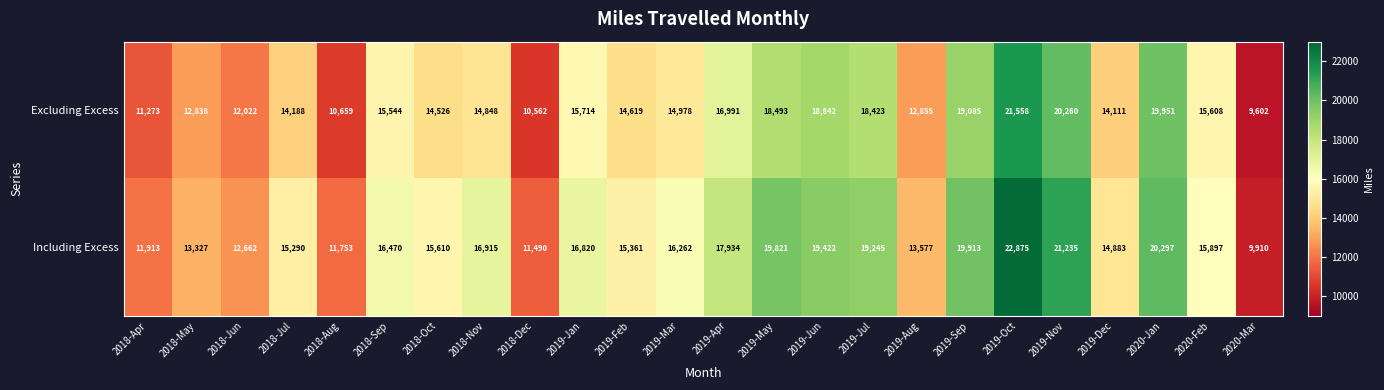

At which category is the sum across all series the highest?

2019-Oct